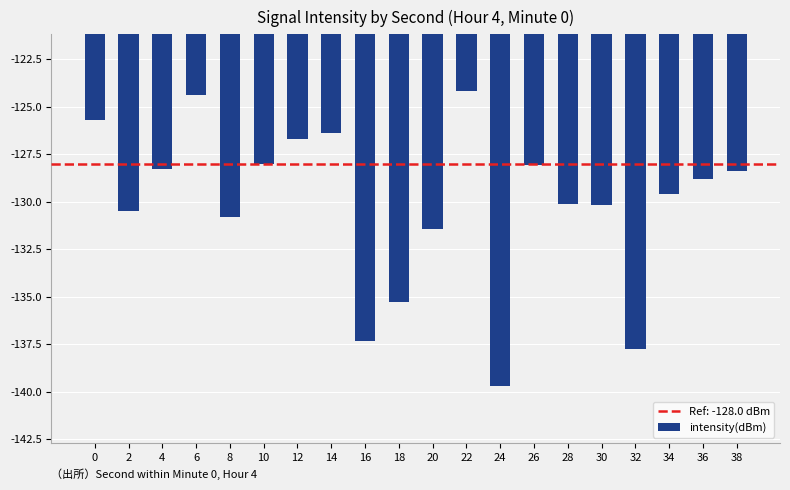

What is the minimum value shown in the chart?

-139.7